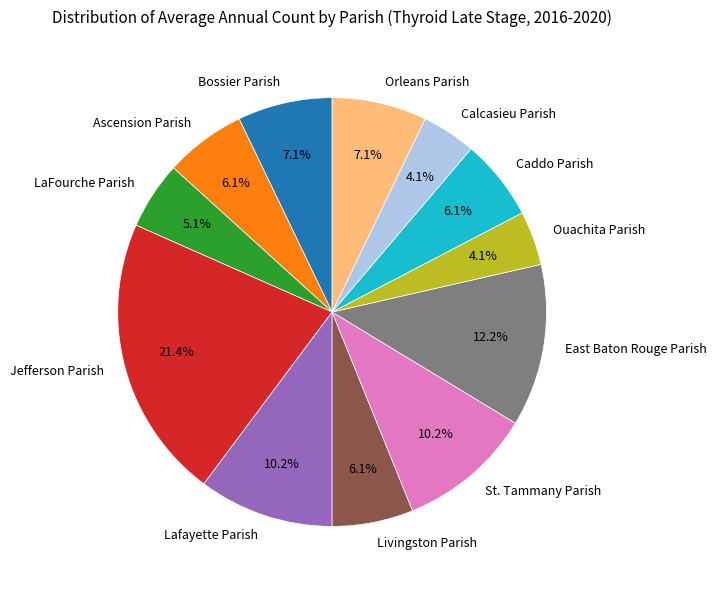

The LaFourche Parish slice represents 16% of the pie. True or false?

False